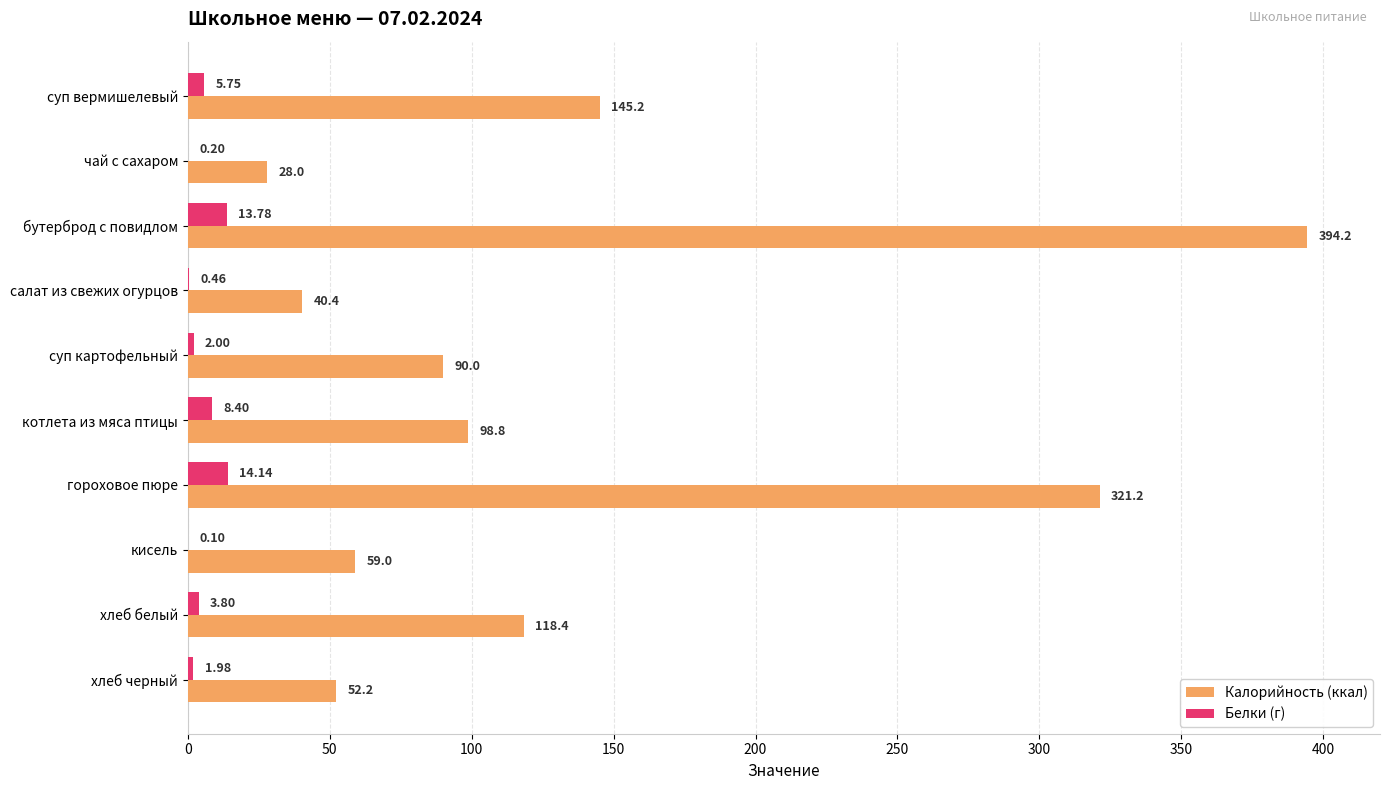

Is the value of Белки (г) at суп вермишелевый greater than the value of Калорийность (ккал) at суп вермишелевый?

No